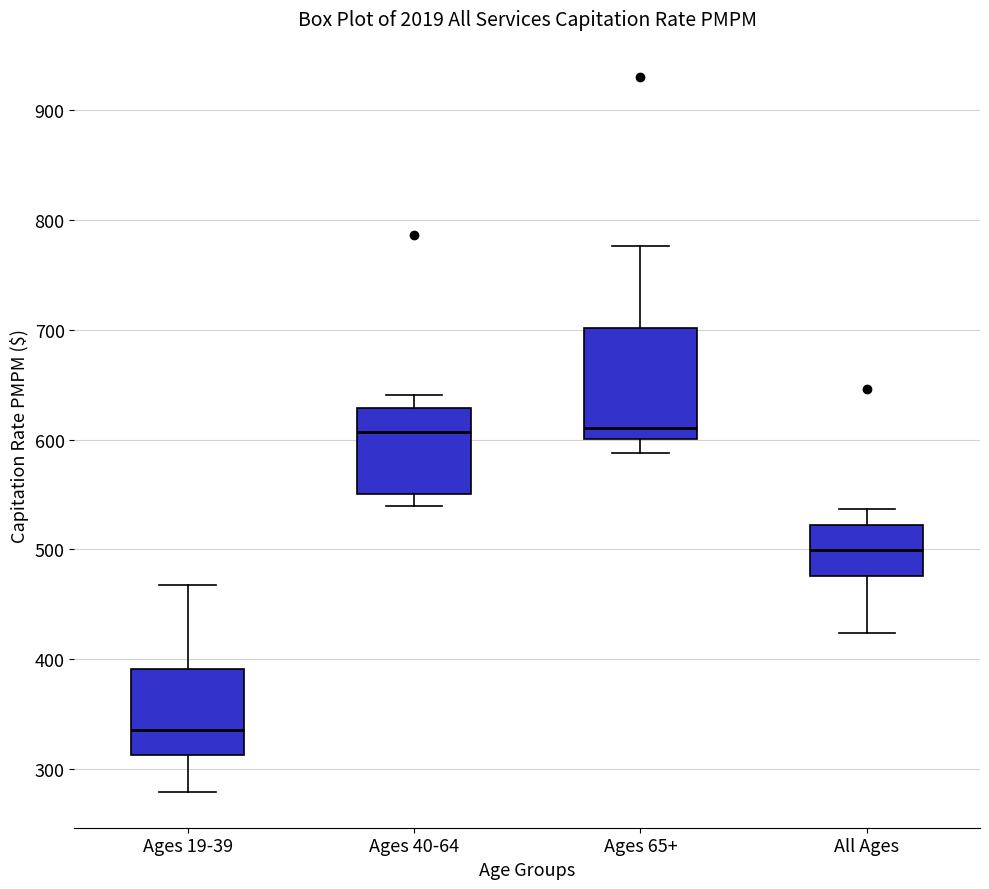

Which box is the tallest, from its lower edge to its upper edge?

Ages 65+